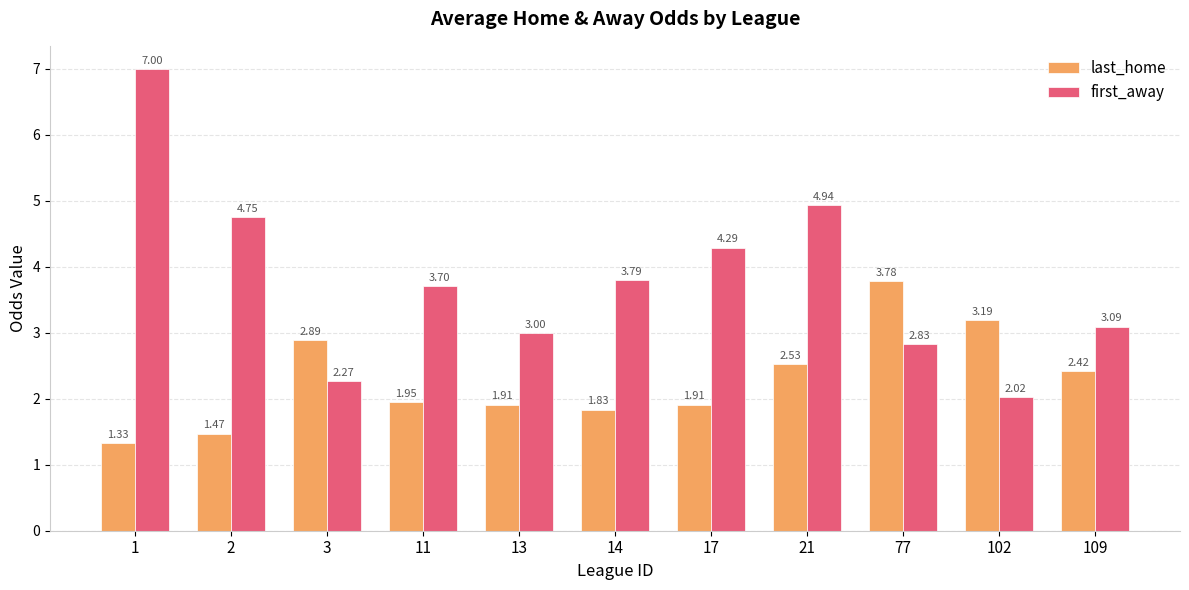

How many bars are there in total?

22